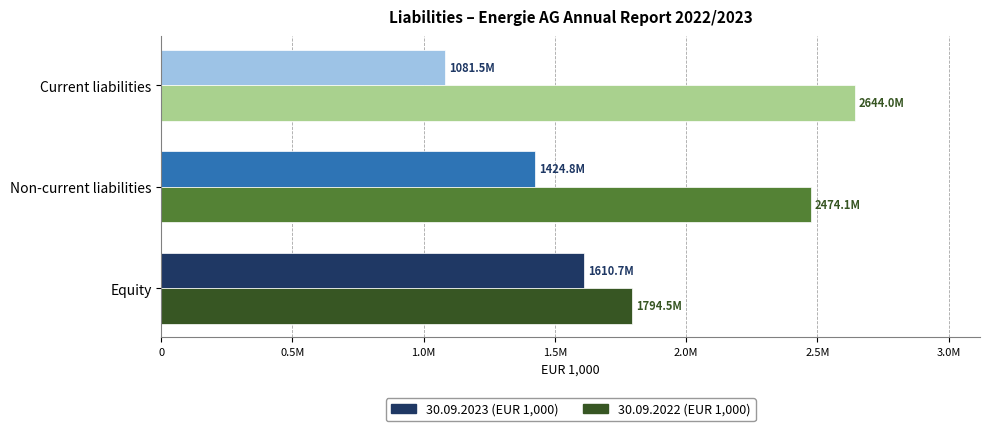

Which has a higher value, Non-current liabilities or Current liabilities?

Non-current liabilities